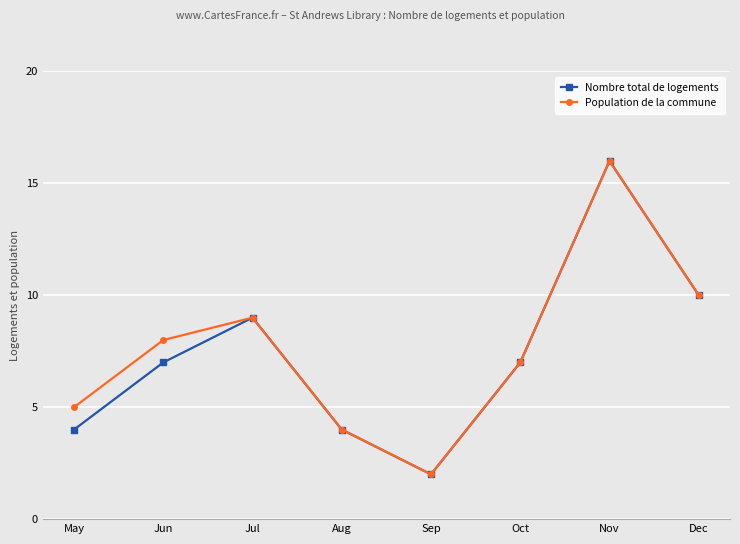

Which category has the lowest value across all series?

Sep